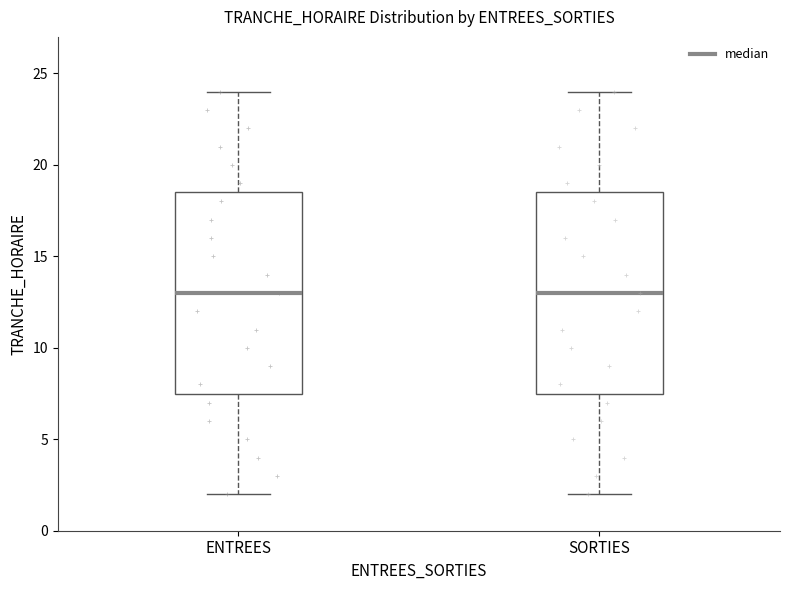

Where does the lower whisker of the box for SORTIES end on the y-axis? The values are not printed on the chart, so give them approximately, as read against the axis.

2.0